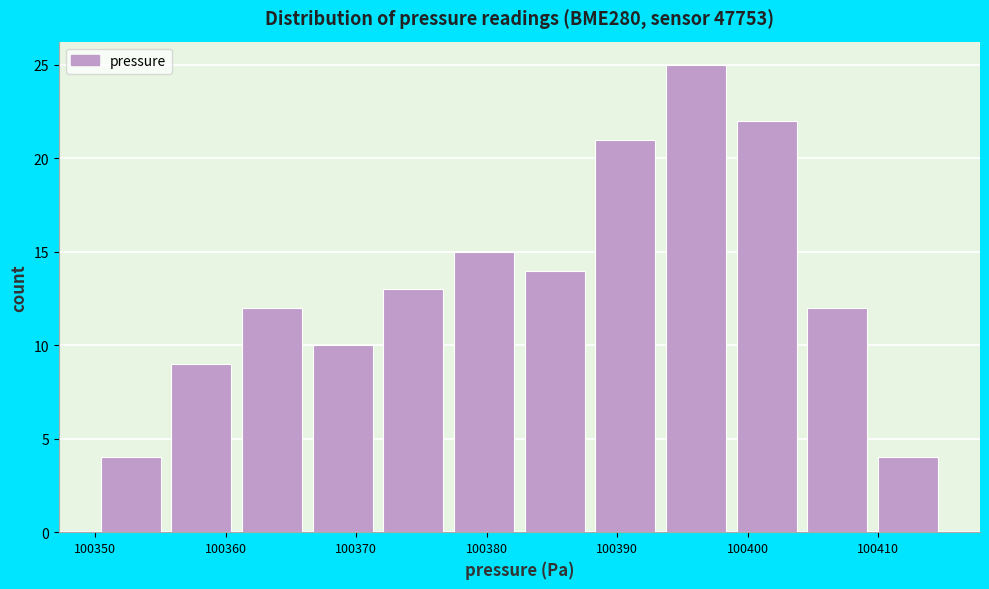

Over which range of the x-axis is the bar tallest?

100393 to 100399